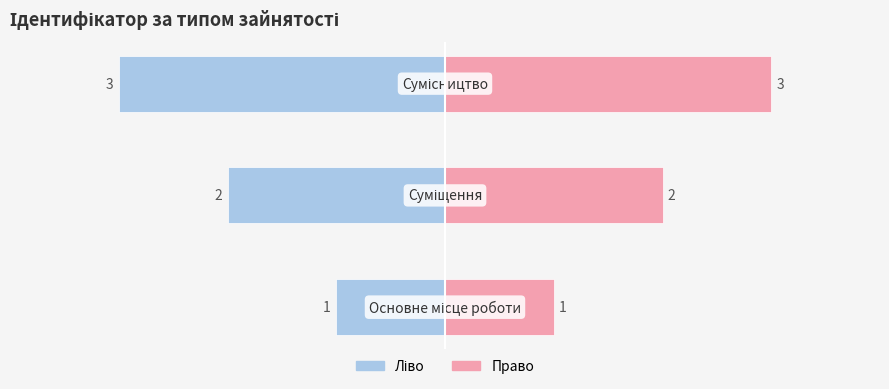

What is the value of the Ідентифікатор (ліво) bar at the 1st from the left?

-1